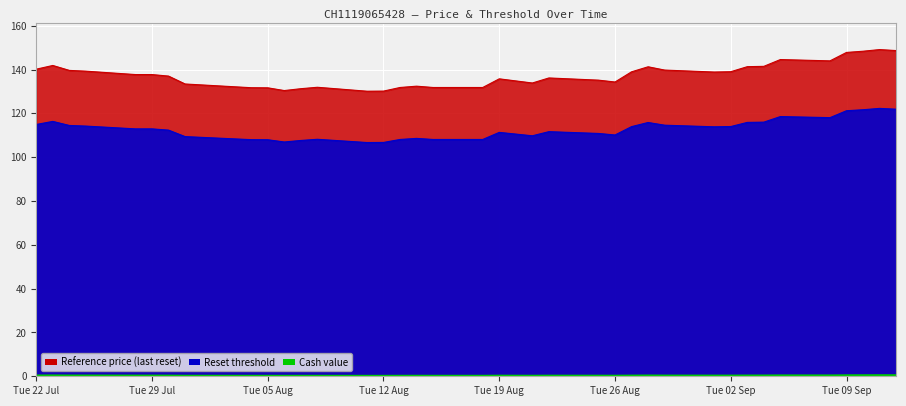

The Reset threshold series shows 37.4 at 2025-09-04. True or false?

False